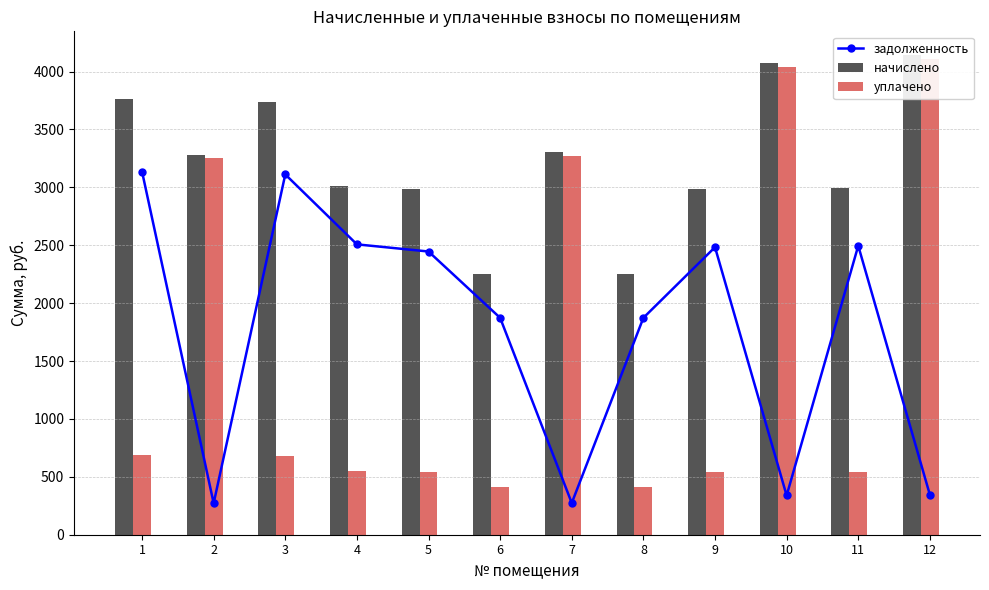

Does the chart contain any negative values?

No